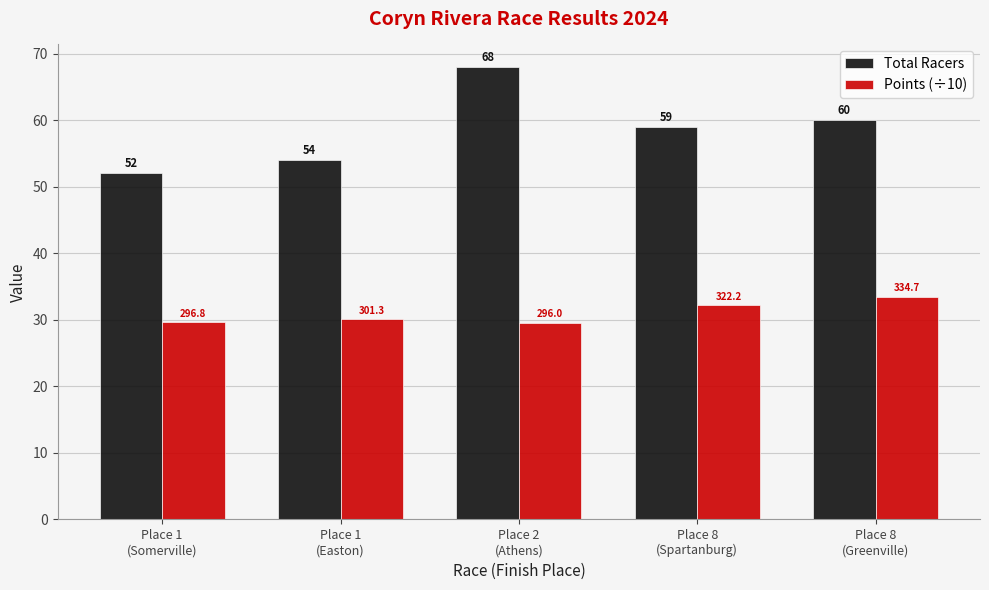

At how many categories does at least one series exceed 56?

3